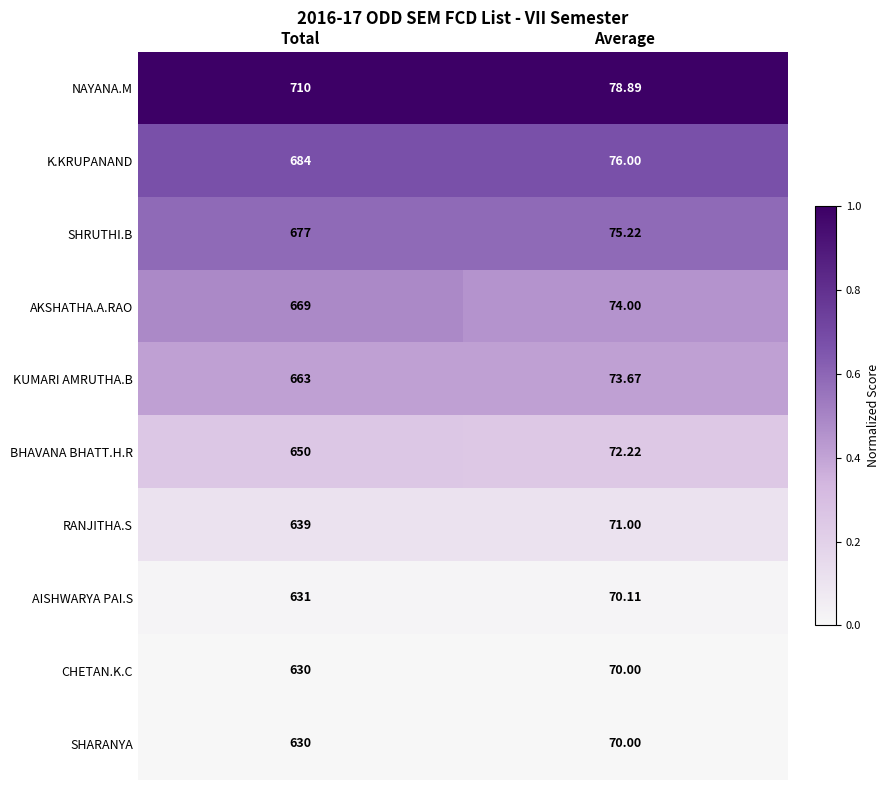

Which series has the widest spread of values?

NAYANA.M